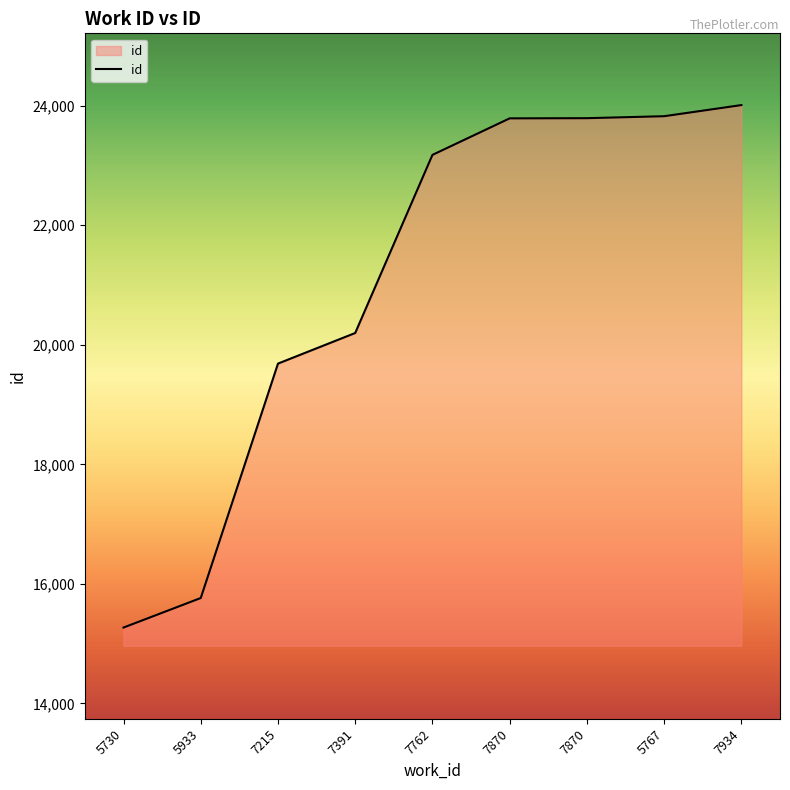

Does the chart have visible grid lines?

No